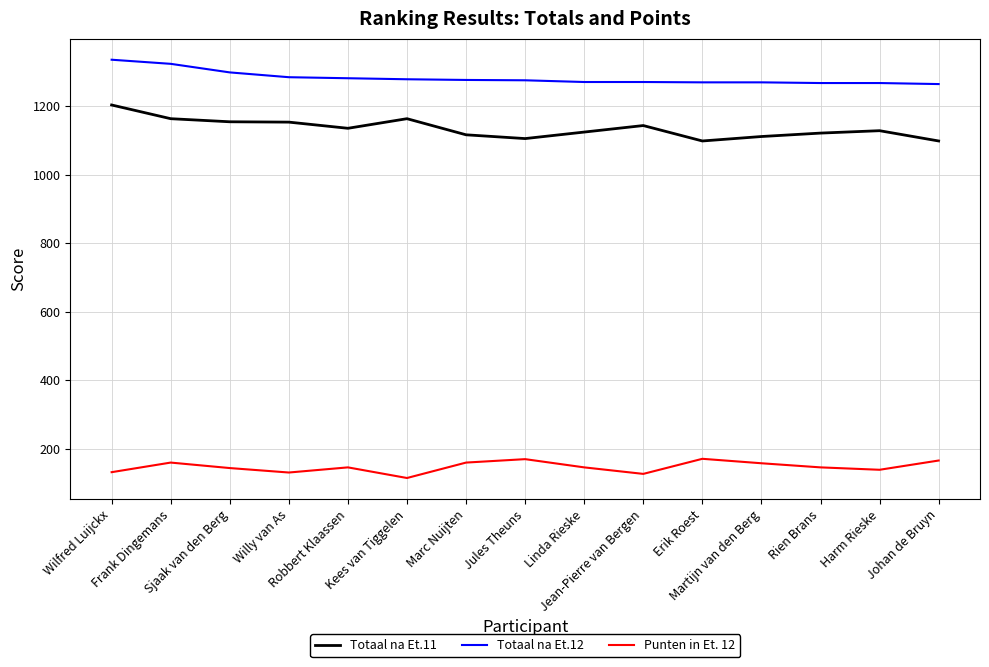

In Totaal na Et.11, how many points are higher than both neighbors (excluding endpoints)?

3